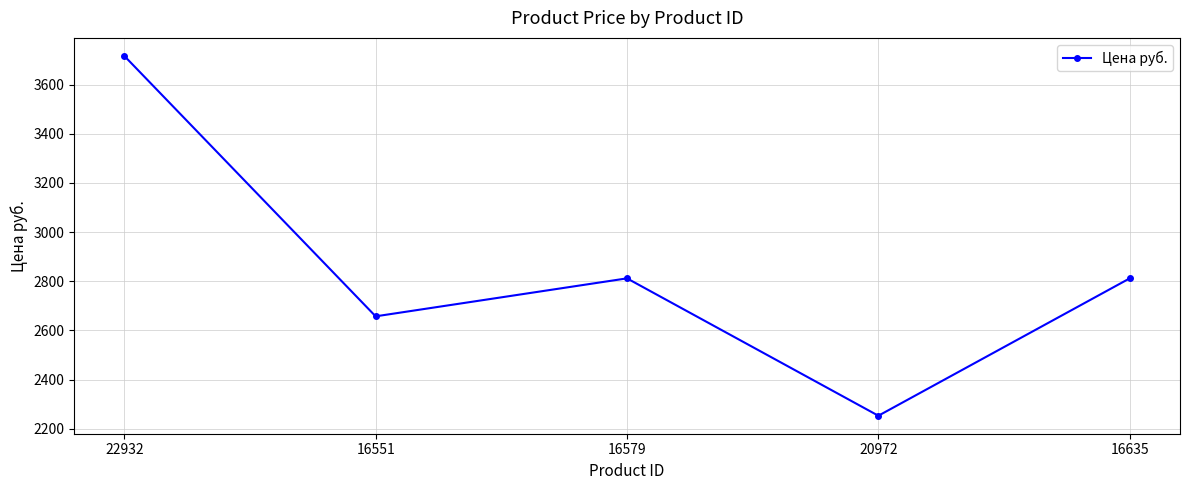

What is the average value?

2850.2